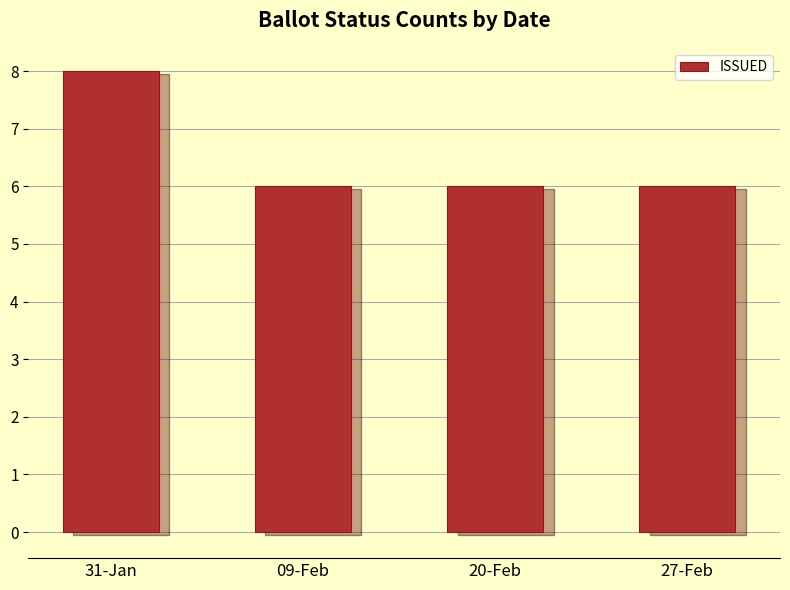

How many bars are there in total?

4